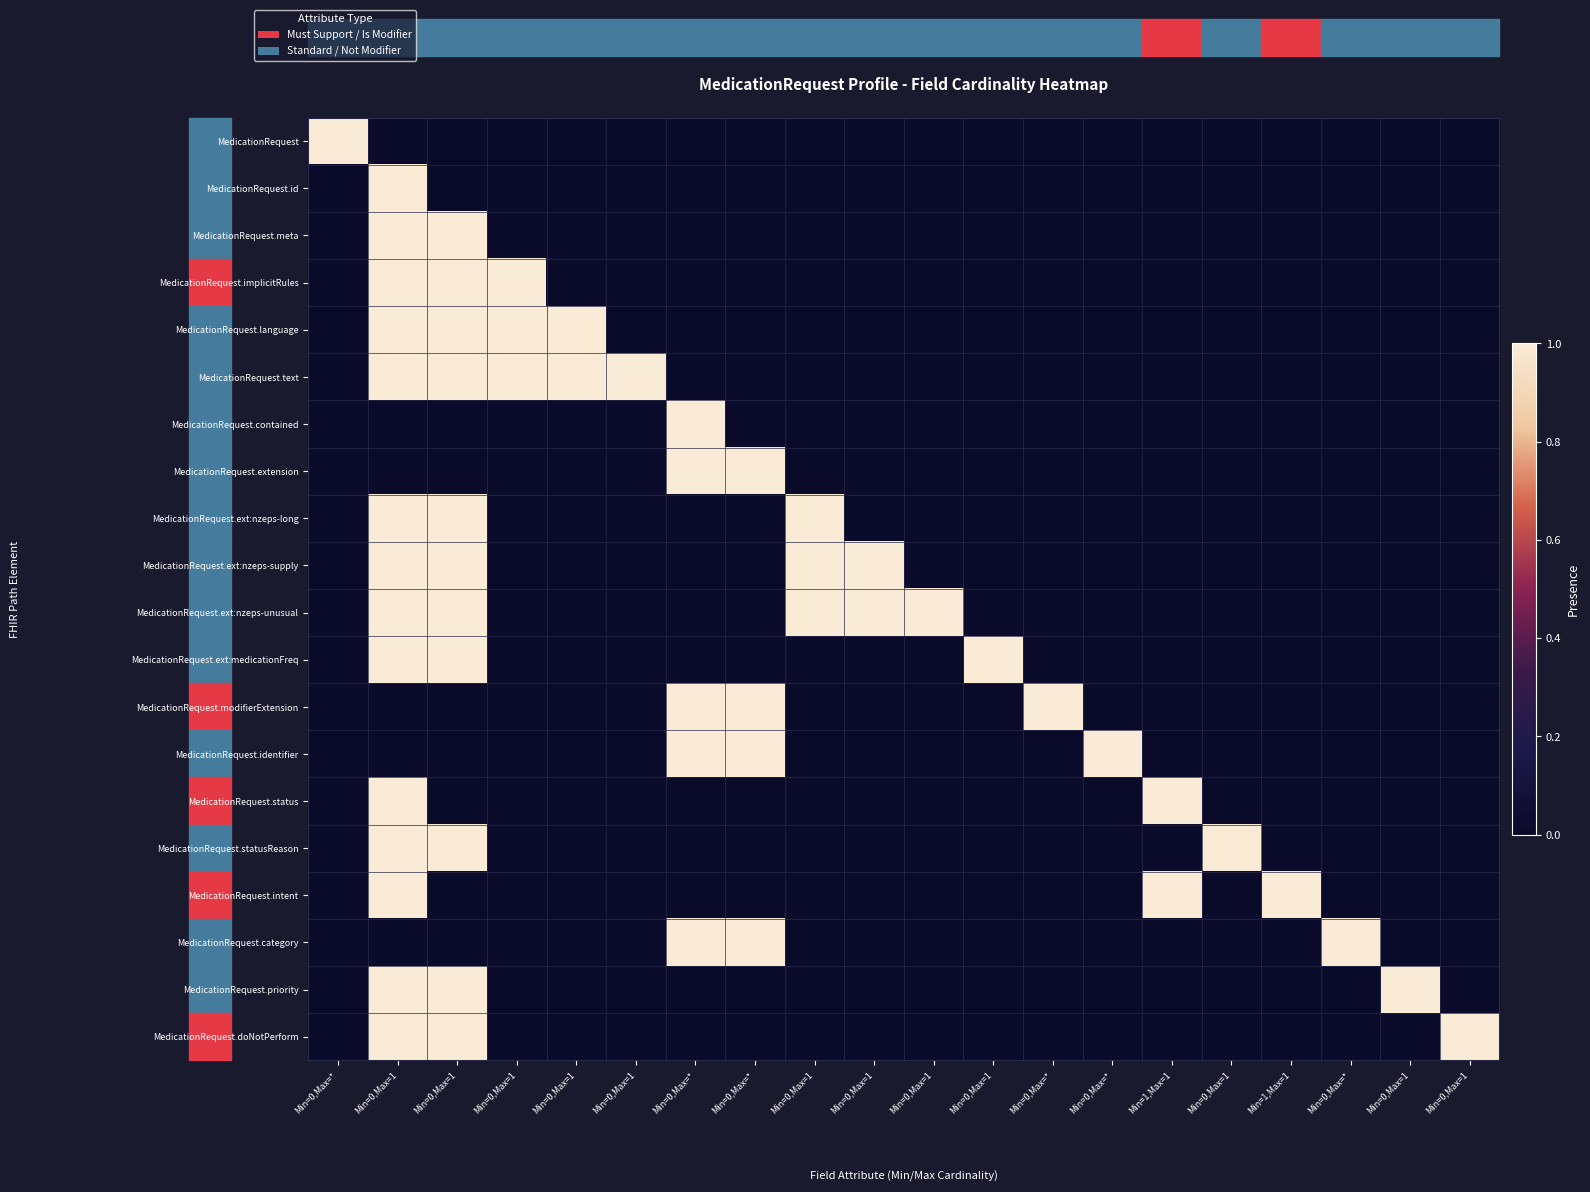

How many categories are shown in the chart?

20